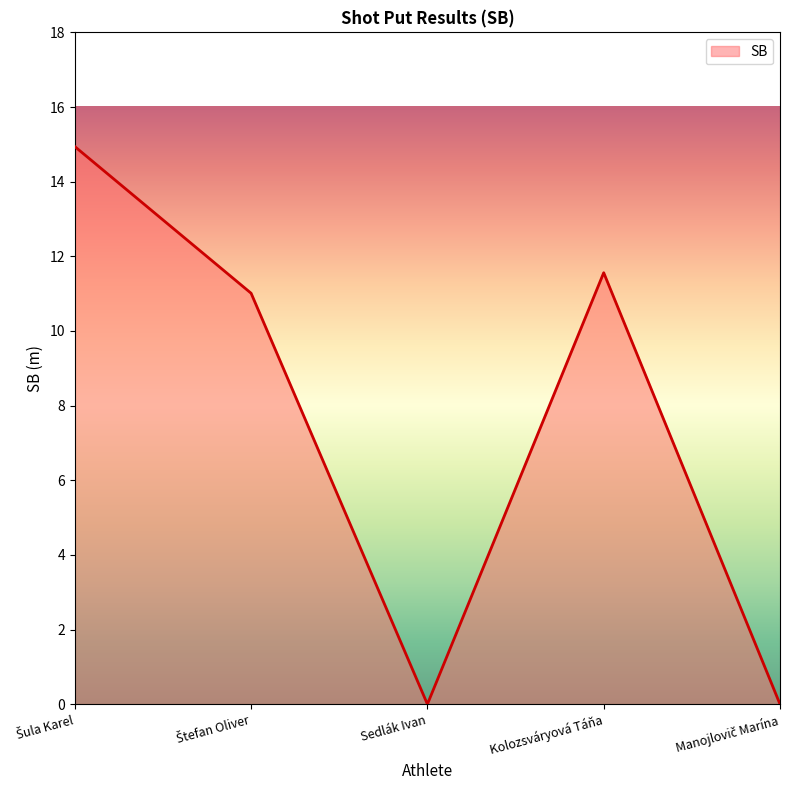

Reading right to left, list all the values displayed in this chart.

0.0	11.6	0.0	11.0	14.9